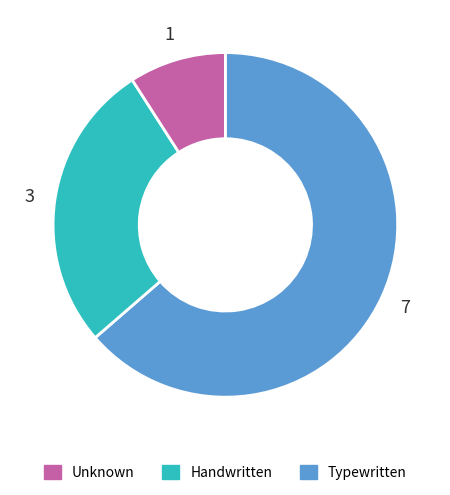

How many slices are in this pie chart?

3